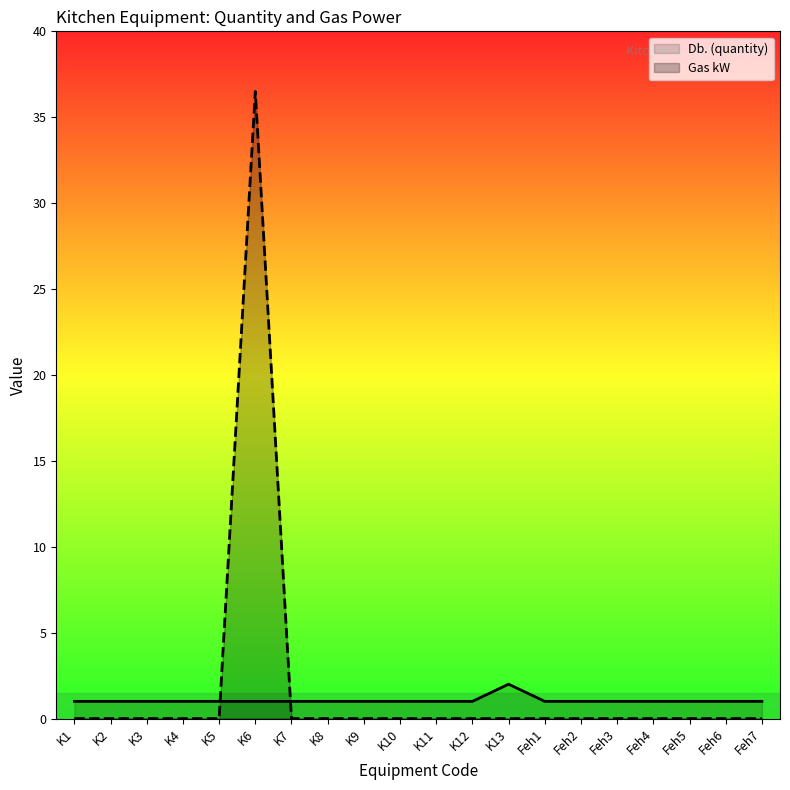

What is the label of the 13th point from the right?

K8